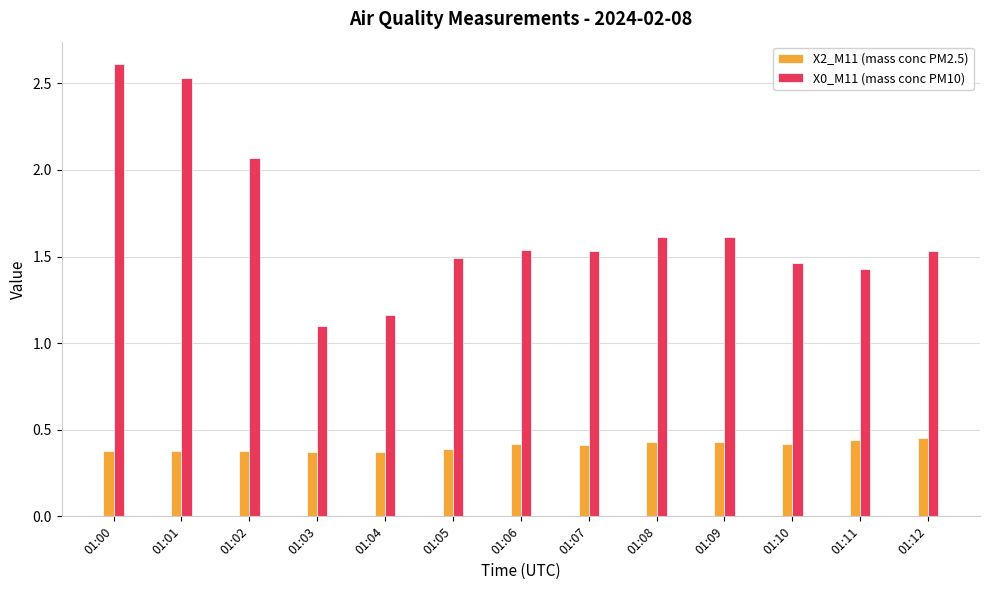

What is the sum of all X0_M11 (mass conc PM10) values?

21.7